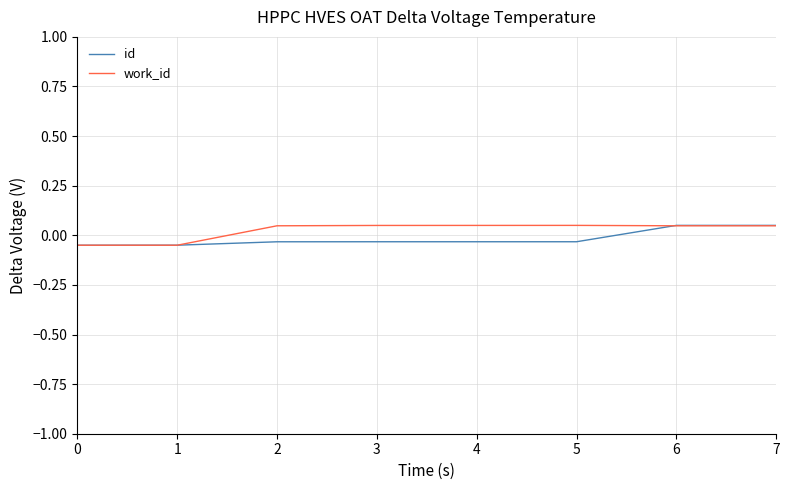

Is this an area chart (filled region under the line)?

No